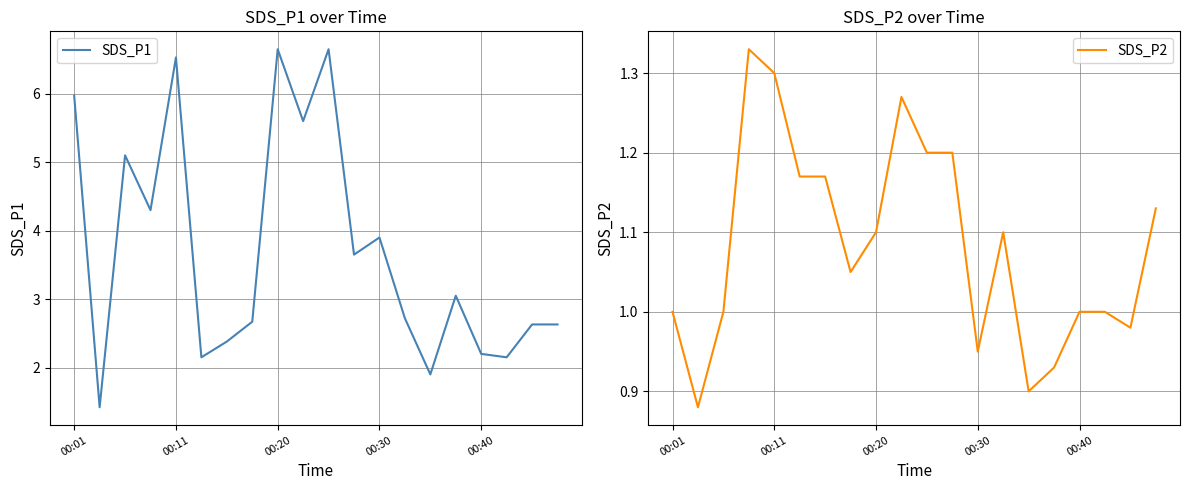

The SDS_P2 series shows 1.1 at 00:20. True or false?

True